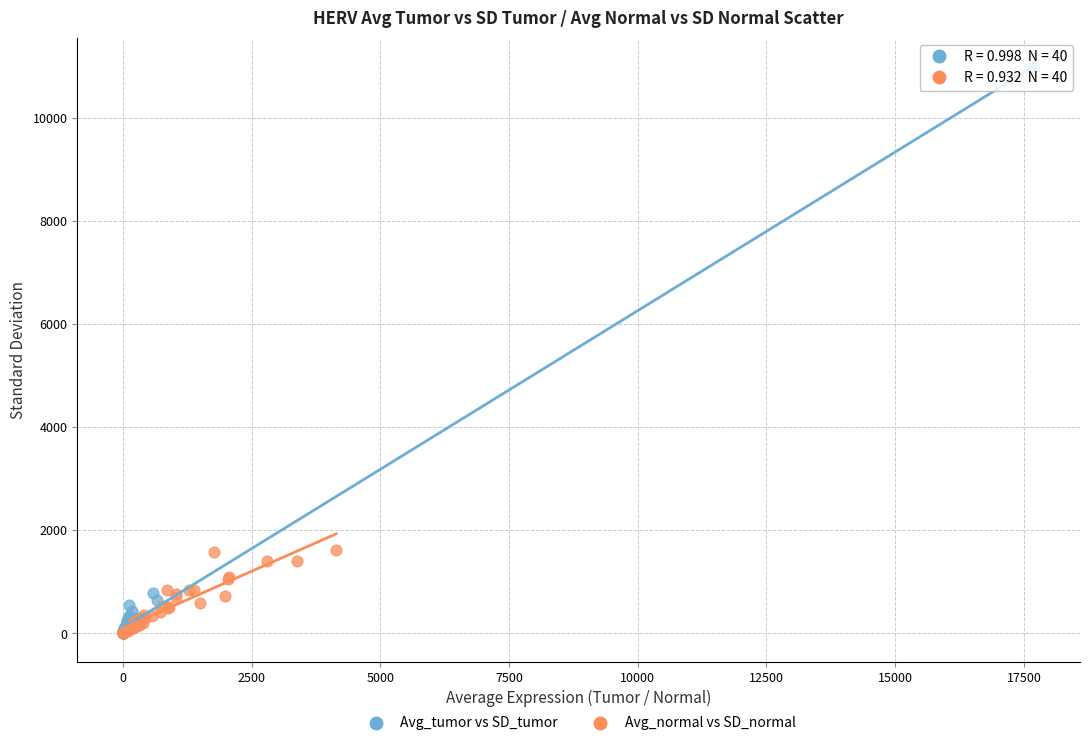

Which series has the largest Y range (max minus min)?

Avg_tumor vs SD_tumor